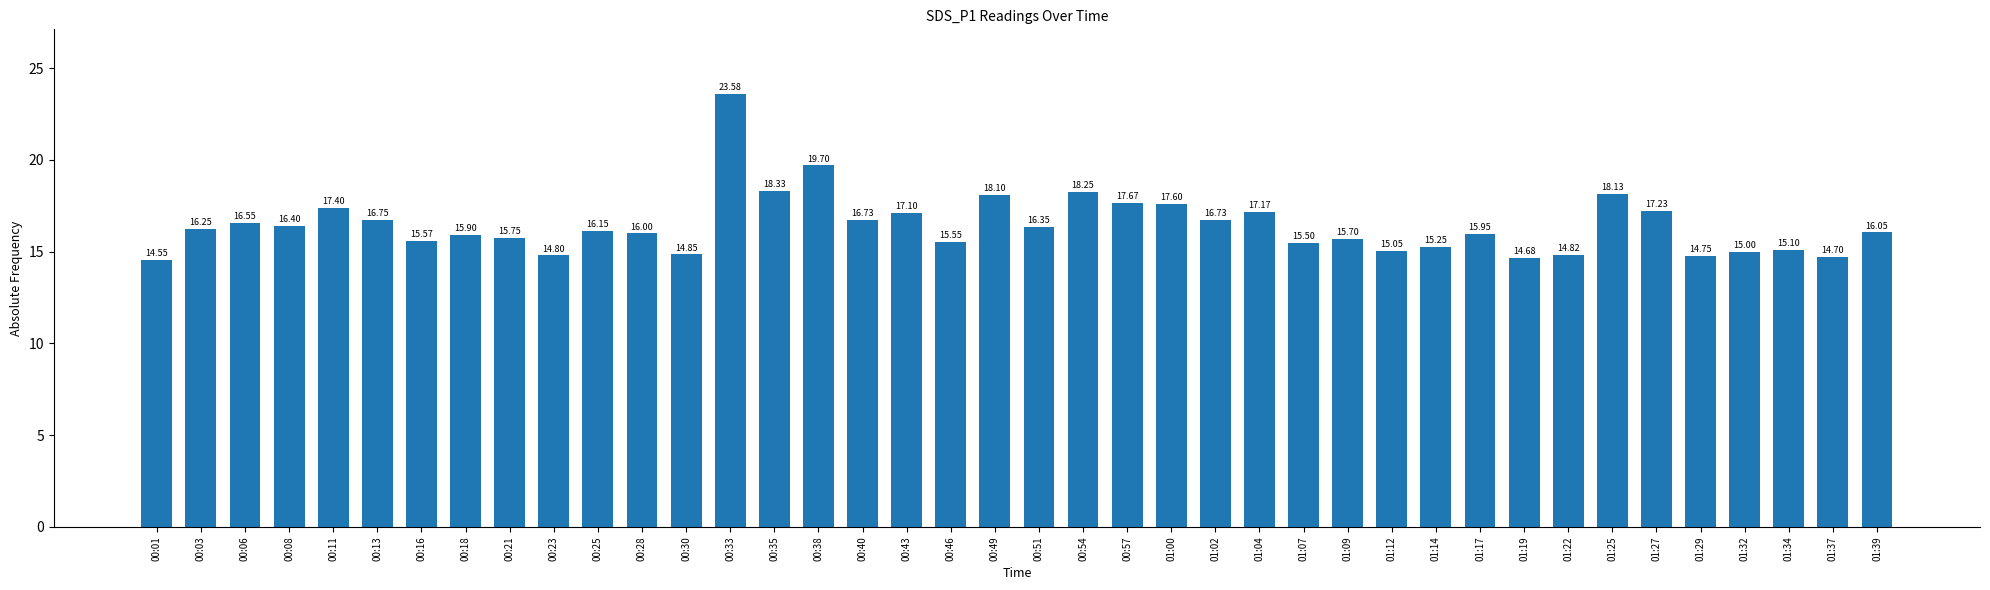

What is the average value?

16.4